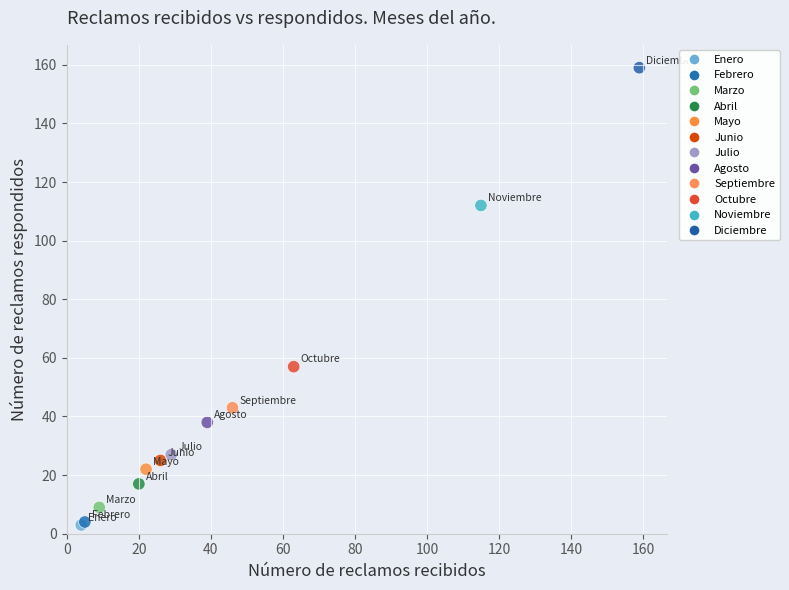

What Y value in the scatter plot is closest to 81?

57